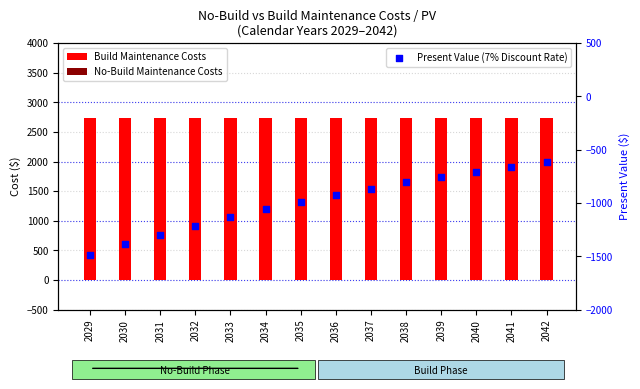

Is the value of No-Build Maintenance Costs at 2031 greater than the value of Build Maintenance Costs at 2036?

No